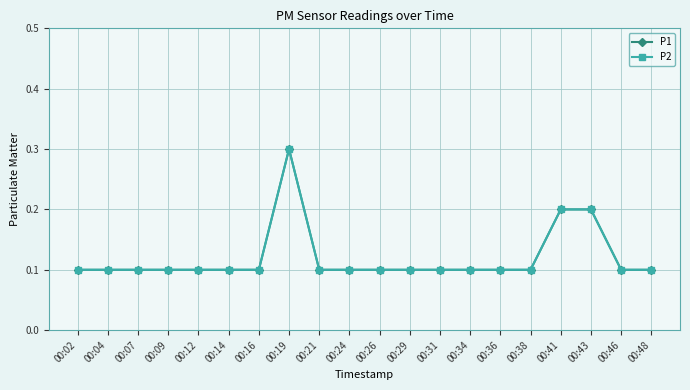

How many lines are shown in the chart?

2